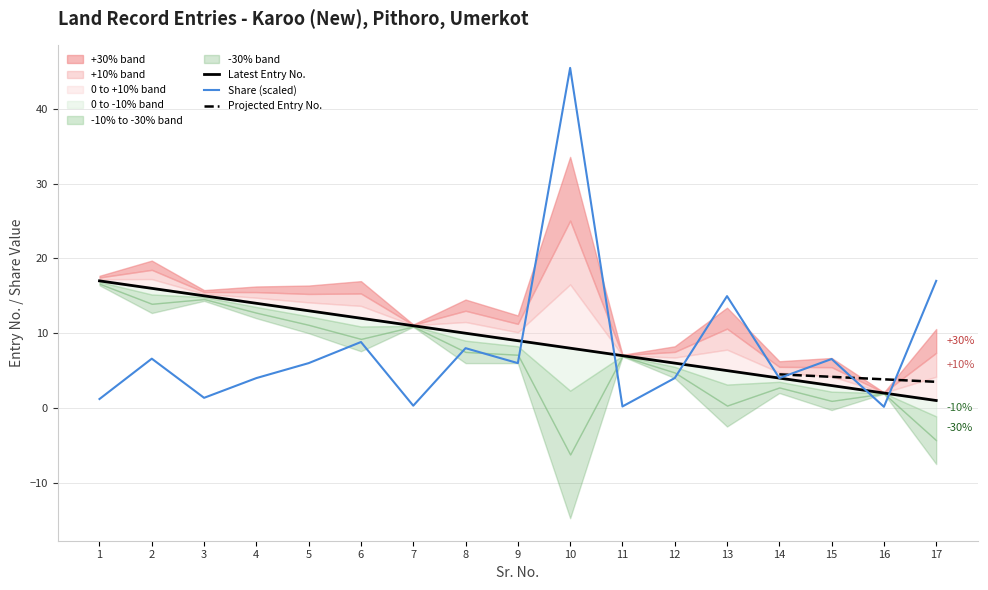

At which label is Share (scaled) closest to 22?

17